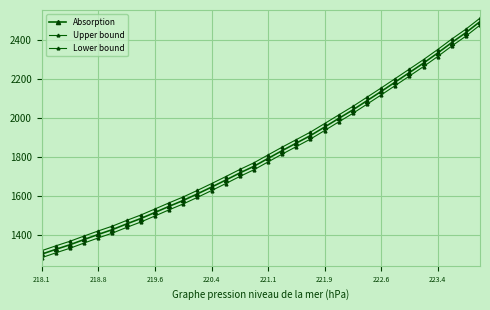

Does the chart have visible grid lines?

Yes